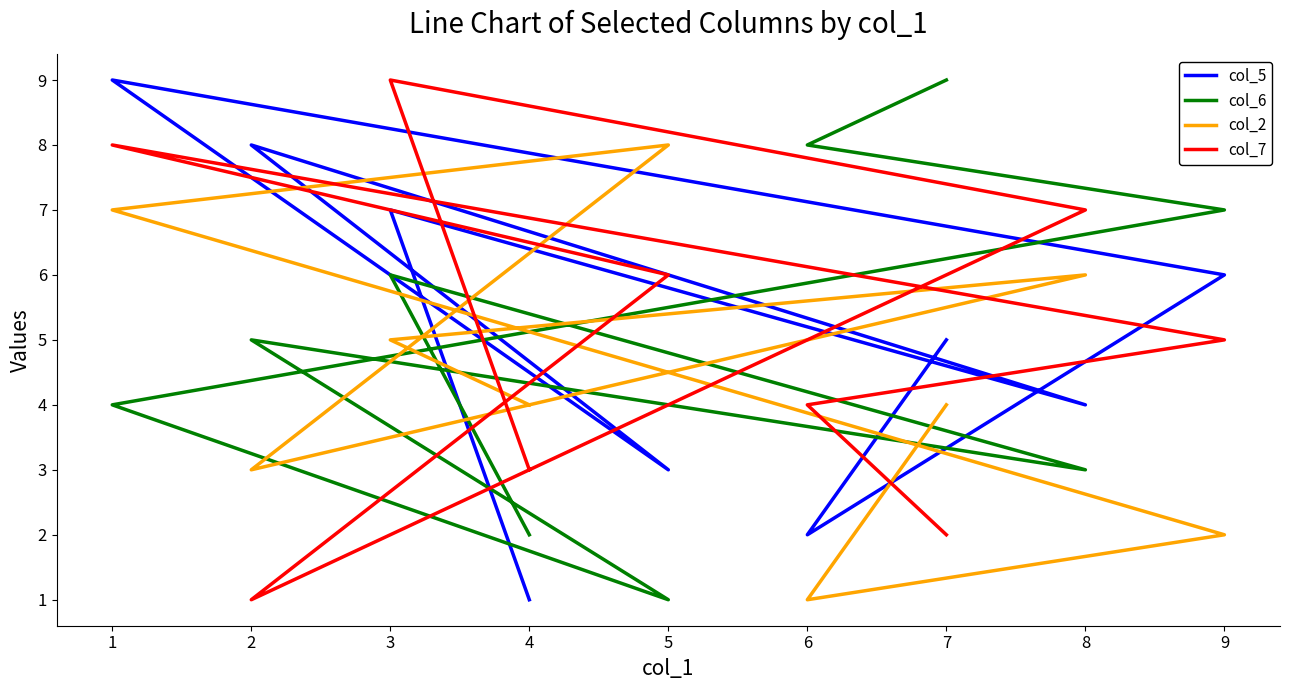

What is the sum of all col_7 values?

45